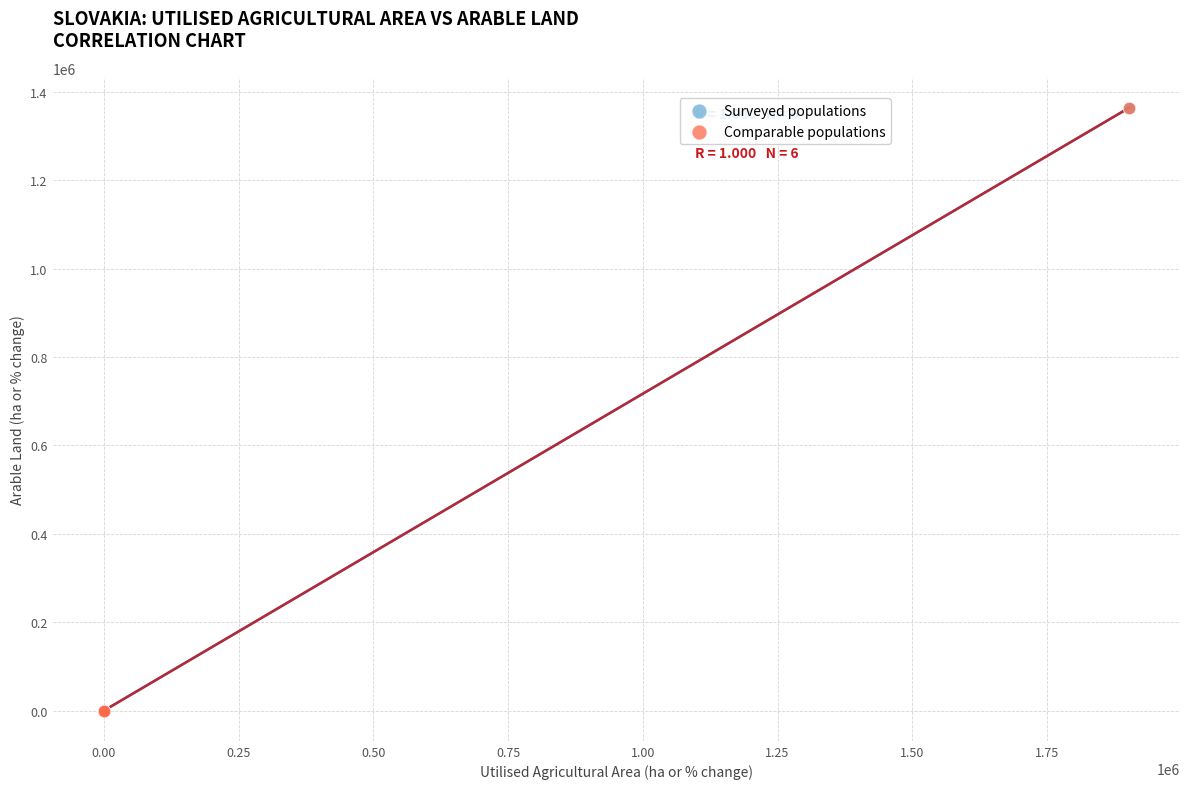

Which series has the largest Y range (max minus min)?

Surveyed populations